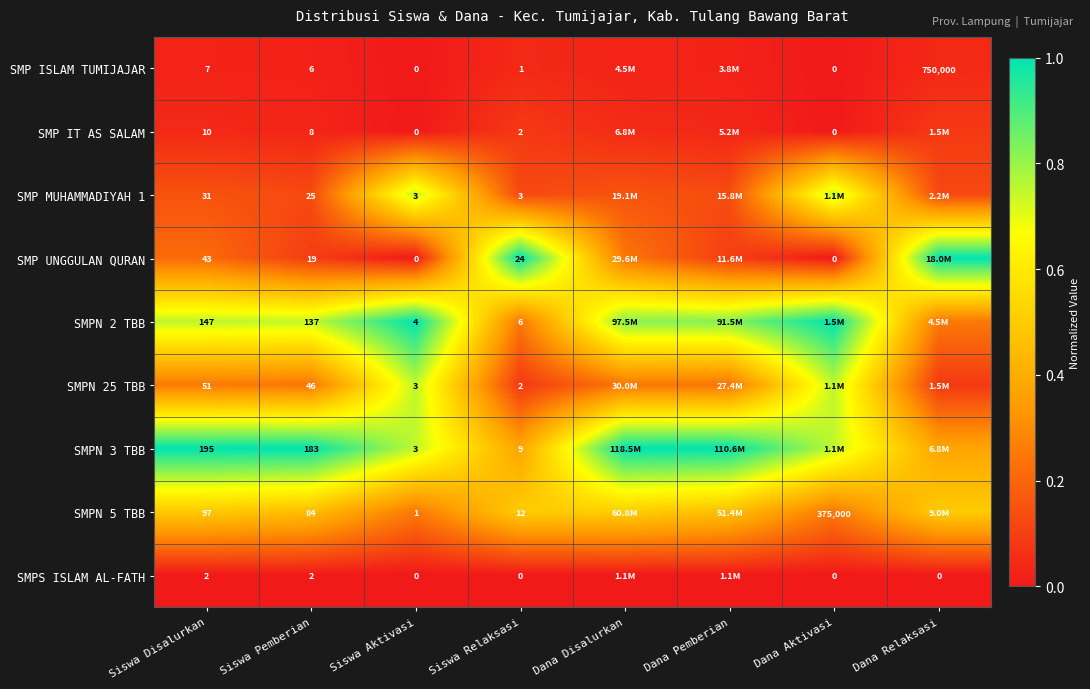

Which series has the largest total across all categories?

SMPN 3 TBB